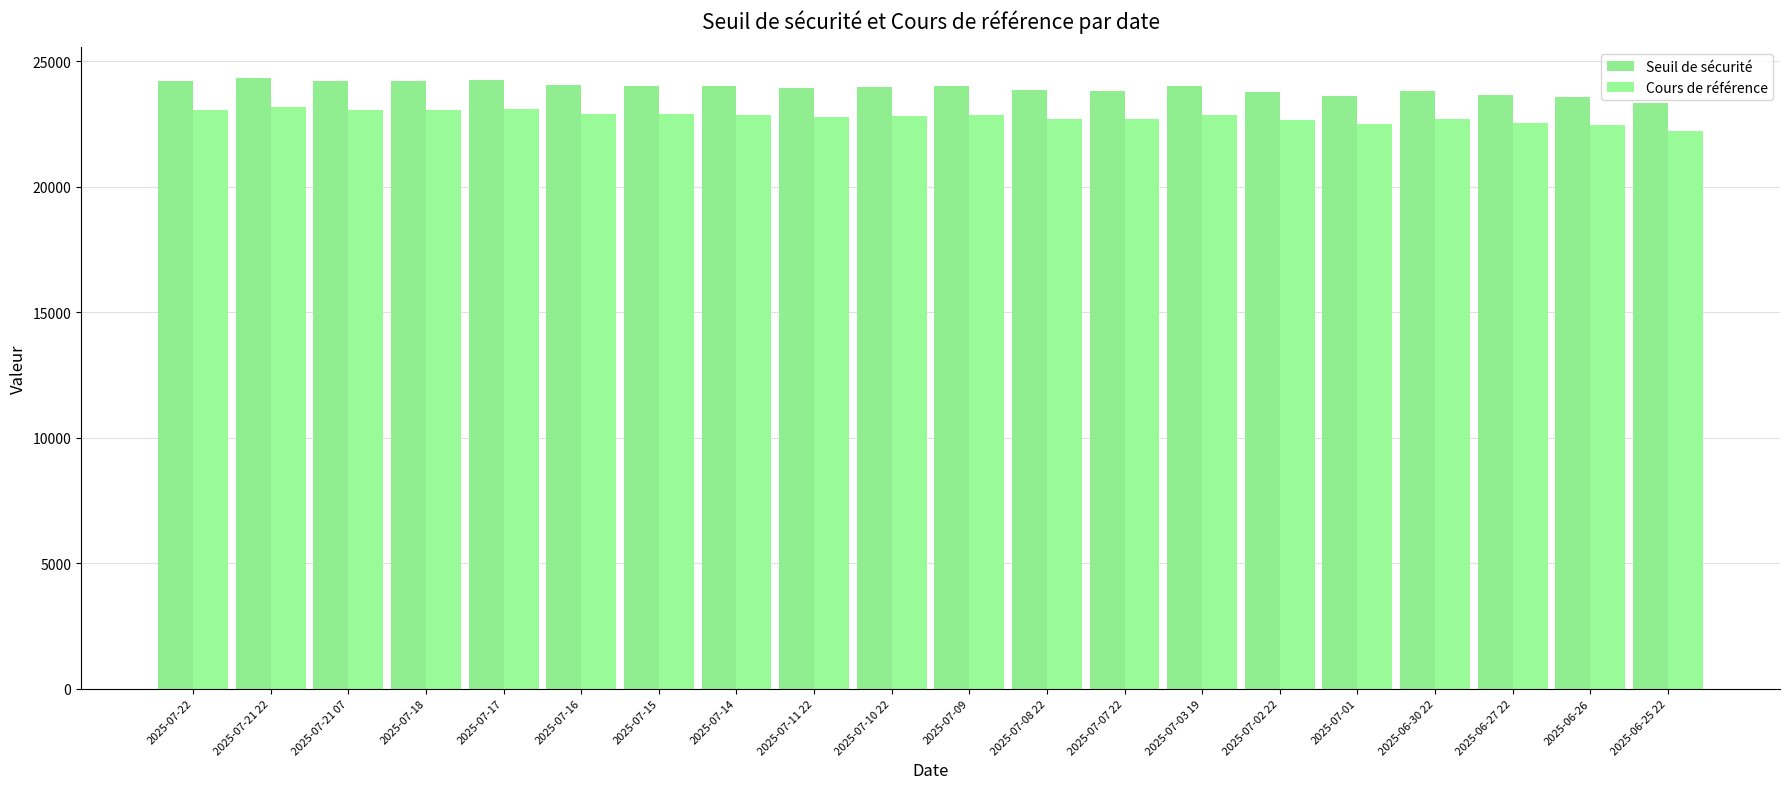

What is the approximate value of Cours de référence at 2025-07-21 22?

23180.1